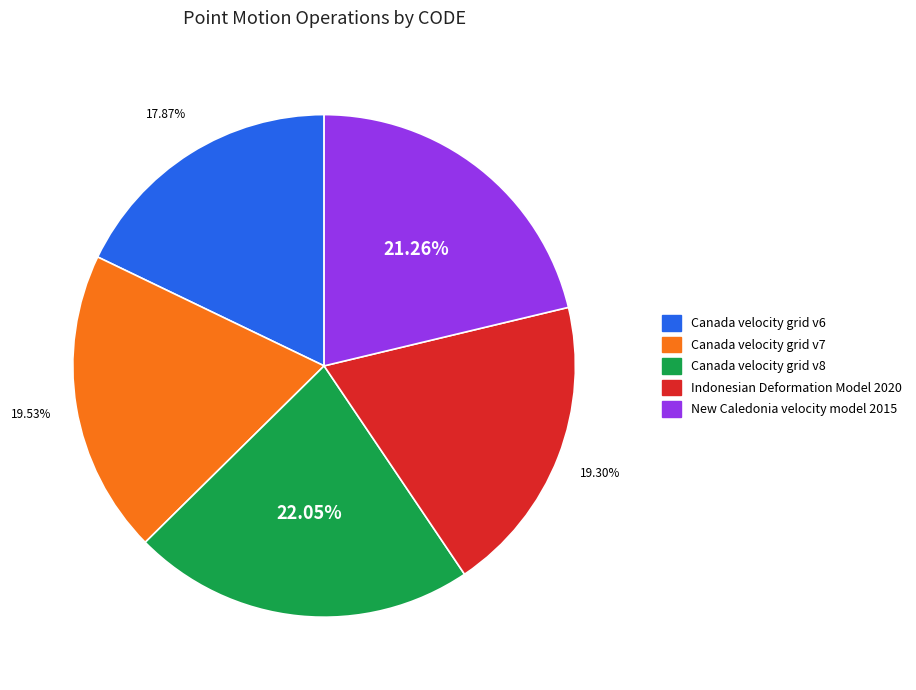

Between Indonesian Deformation Model 2020 and New Caledonia velocity model 2015, which is larger?

New Caledonia velocity model 2015